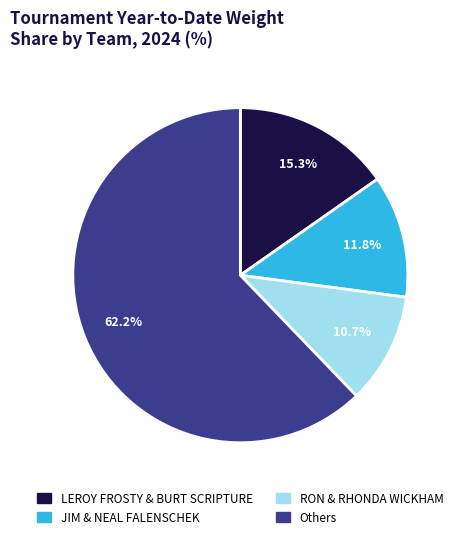

How many slices are in this pie chart?

4